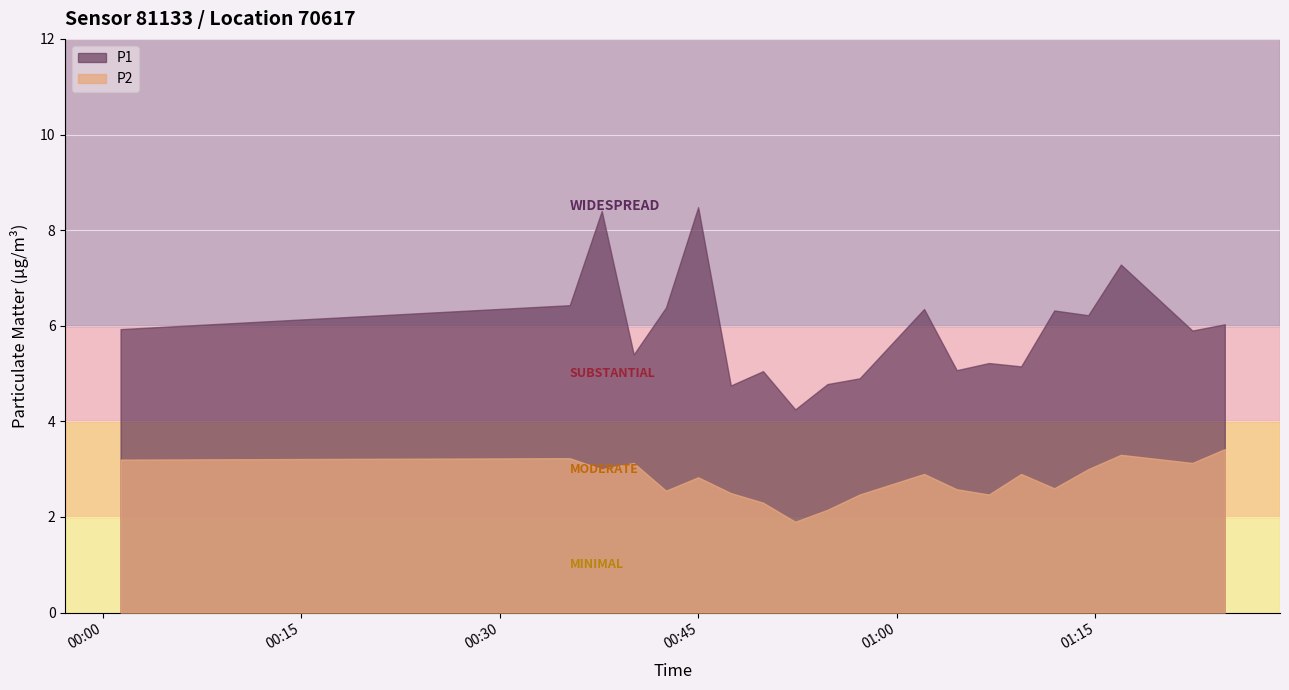

What is the minimum value shown in the chart?

1.9